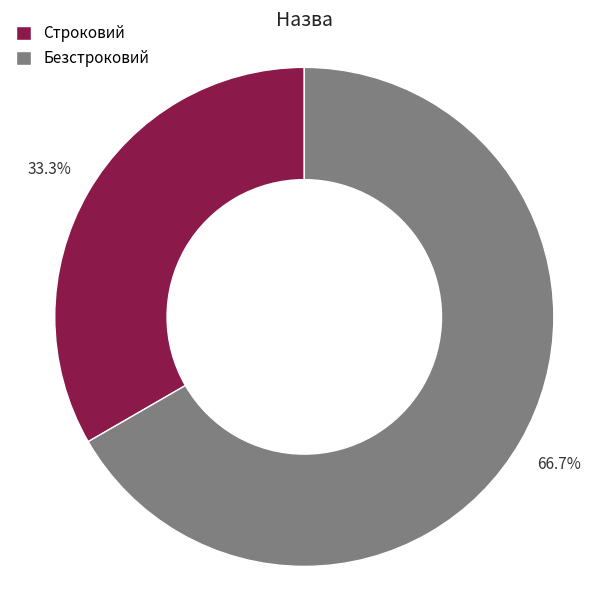

Which slice is the largest?

Безстроковий